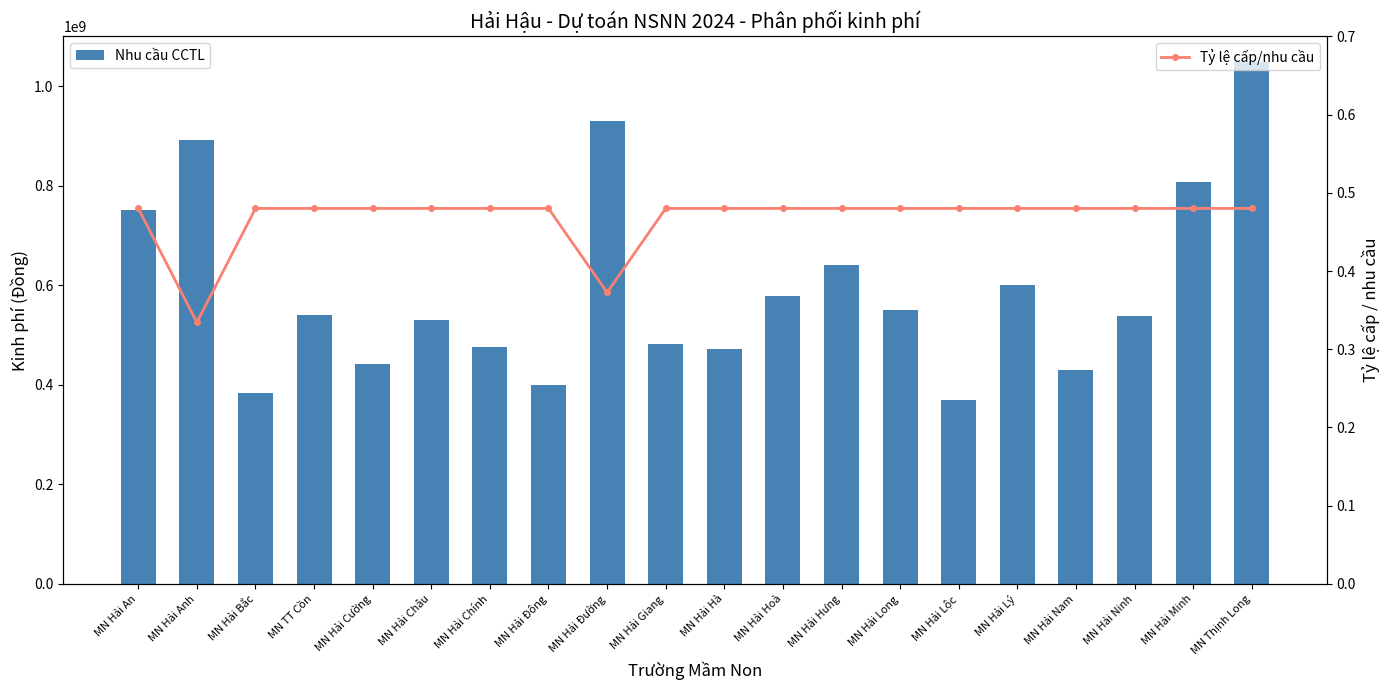

At which label does Tỷ lệ cấp/nhu cầu reach its minimum?

MN Hải Anh